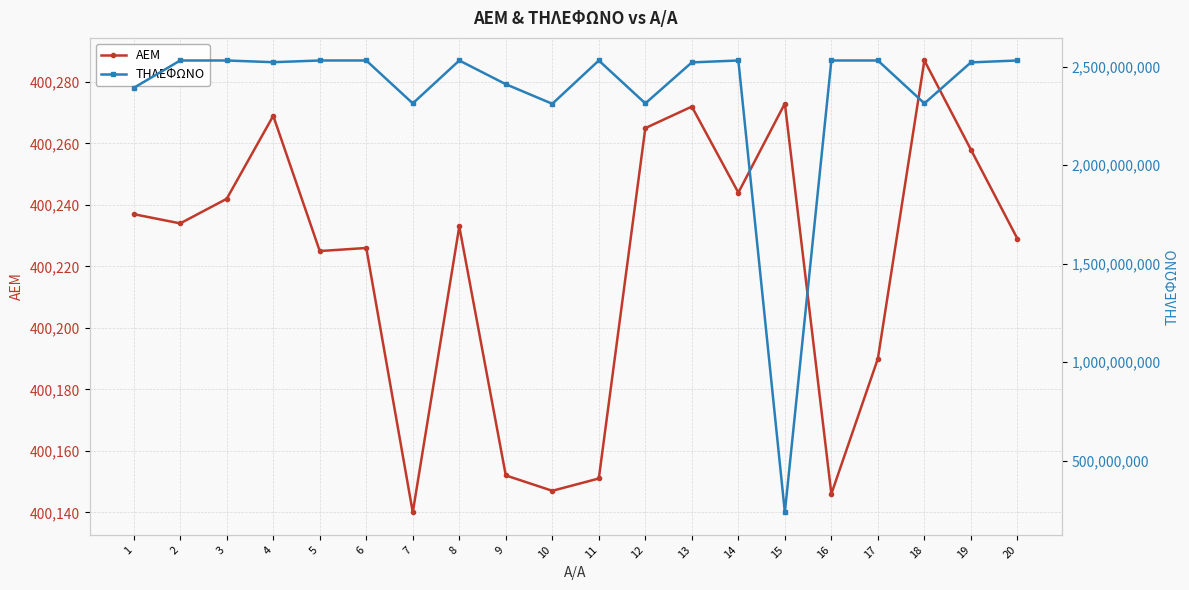

How many interior local valleys does the ΑΕΜ series have?

6